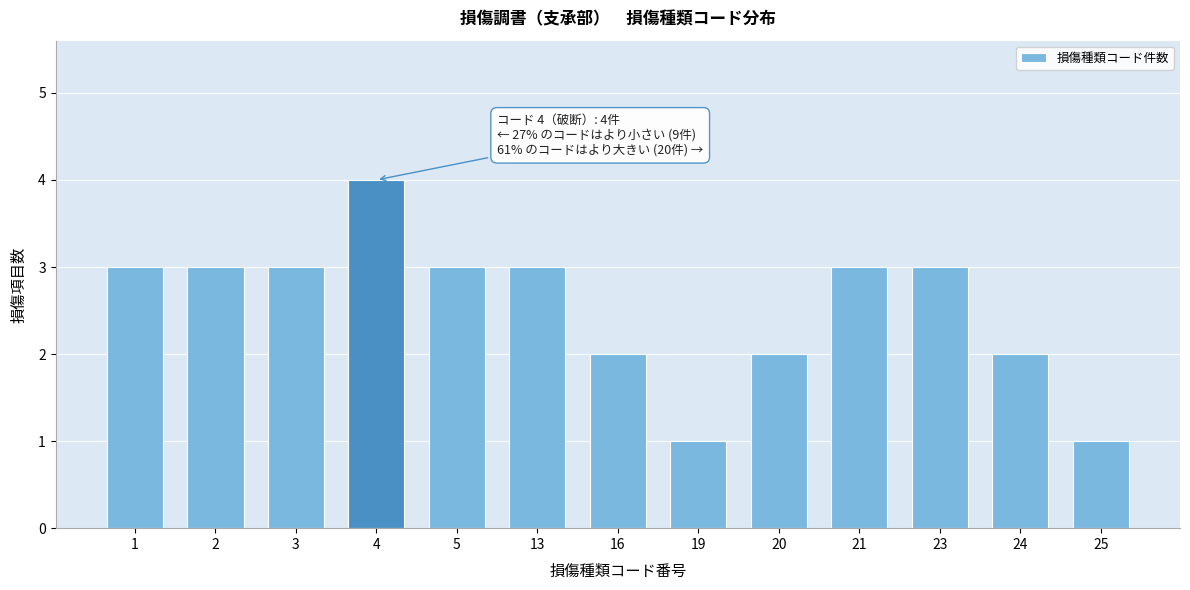

Reading left to right, extract all data points from this chart.

3	3	3	4	3	3	2	1	2	3	3	2	1